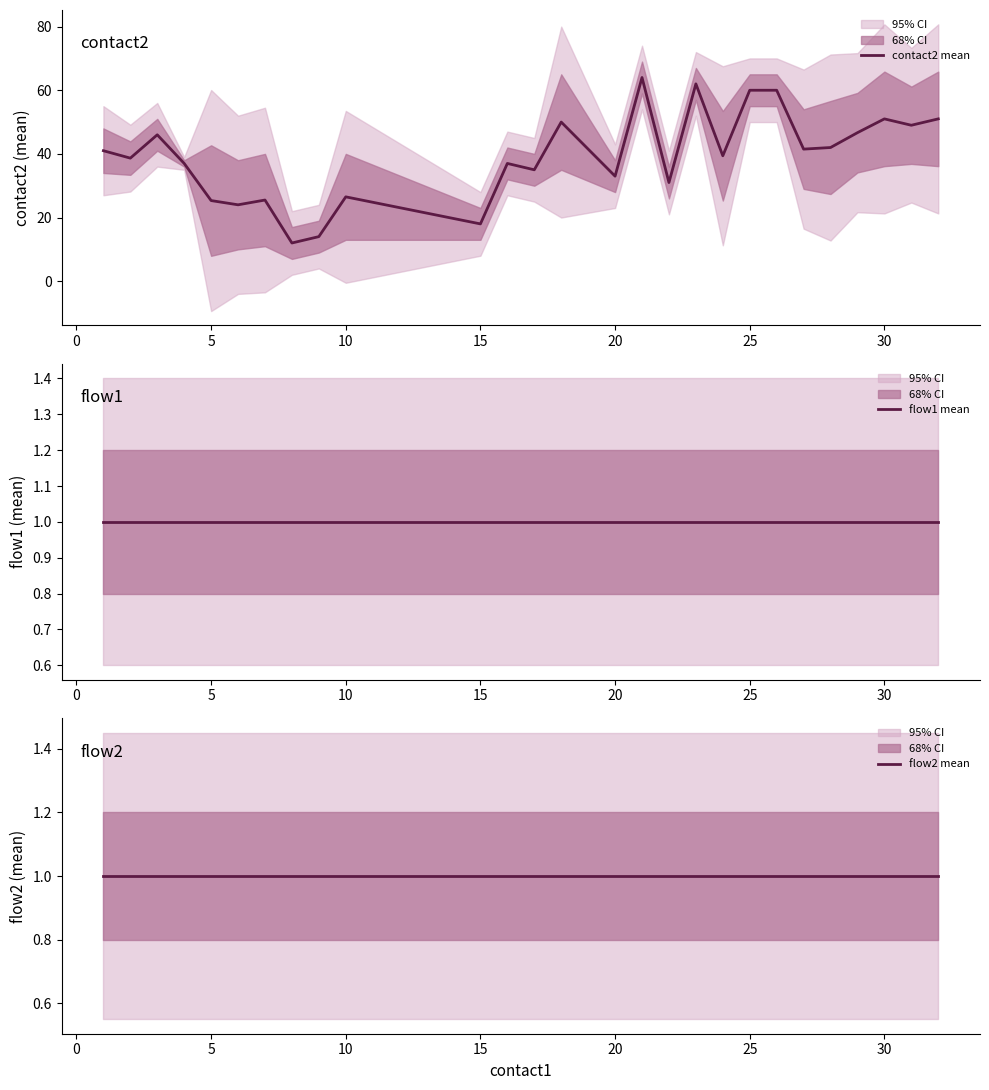

True or false: flow2 mean and flow1 mean cross at least once.

False